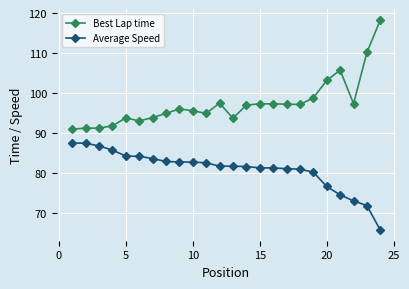

Which series has the largest range (max minus min)?

Best Lap time